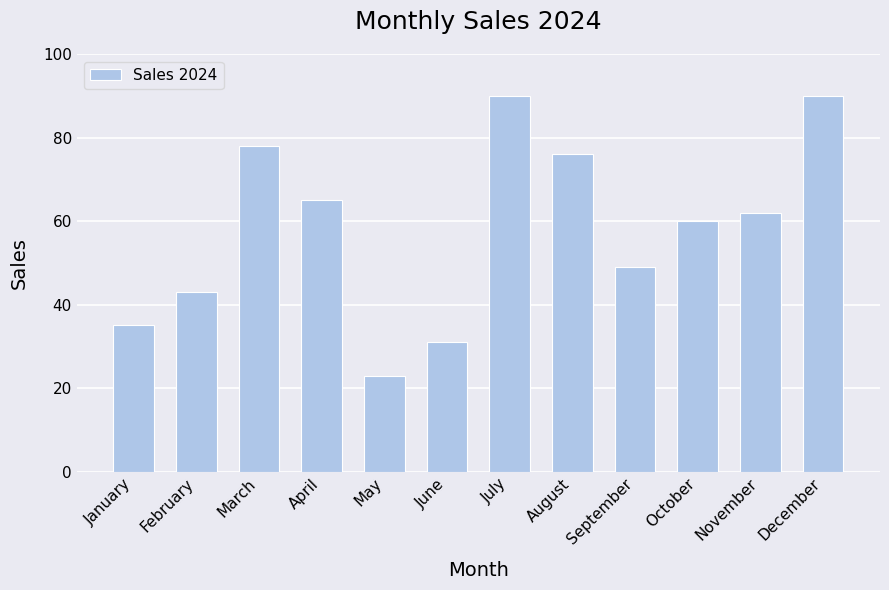

What is the value of the 7th bar from the left?

90